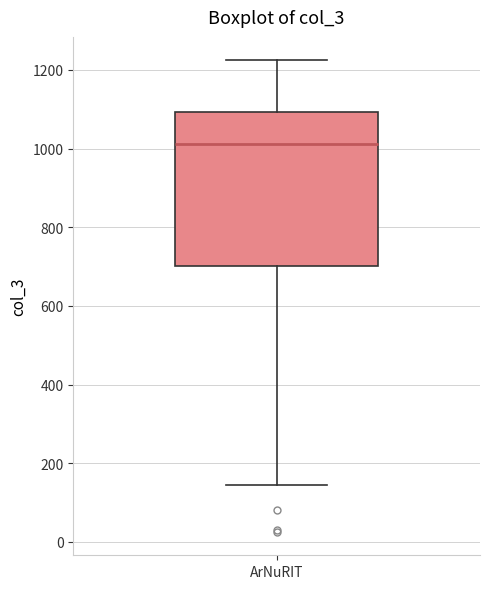

Where is the upper edge of the box for ArNuRIT on the y-axis? The values are not printed on the chart, so give them approximately, as read against the axis.

1100